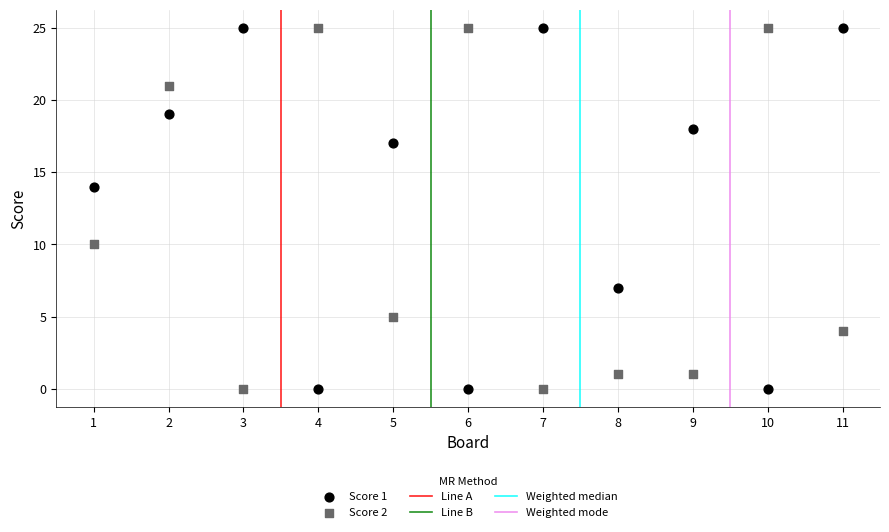

What is the X range (max minus min) for the scatter plot?

10